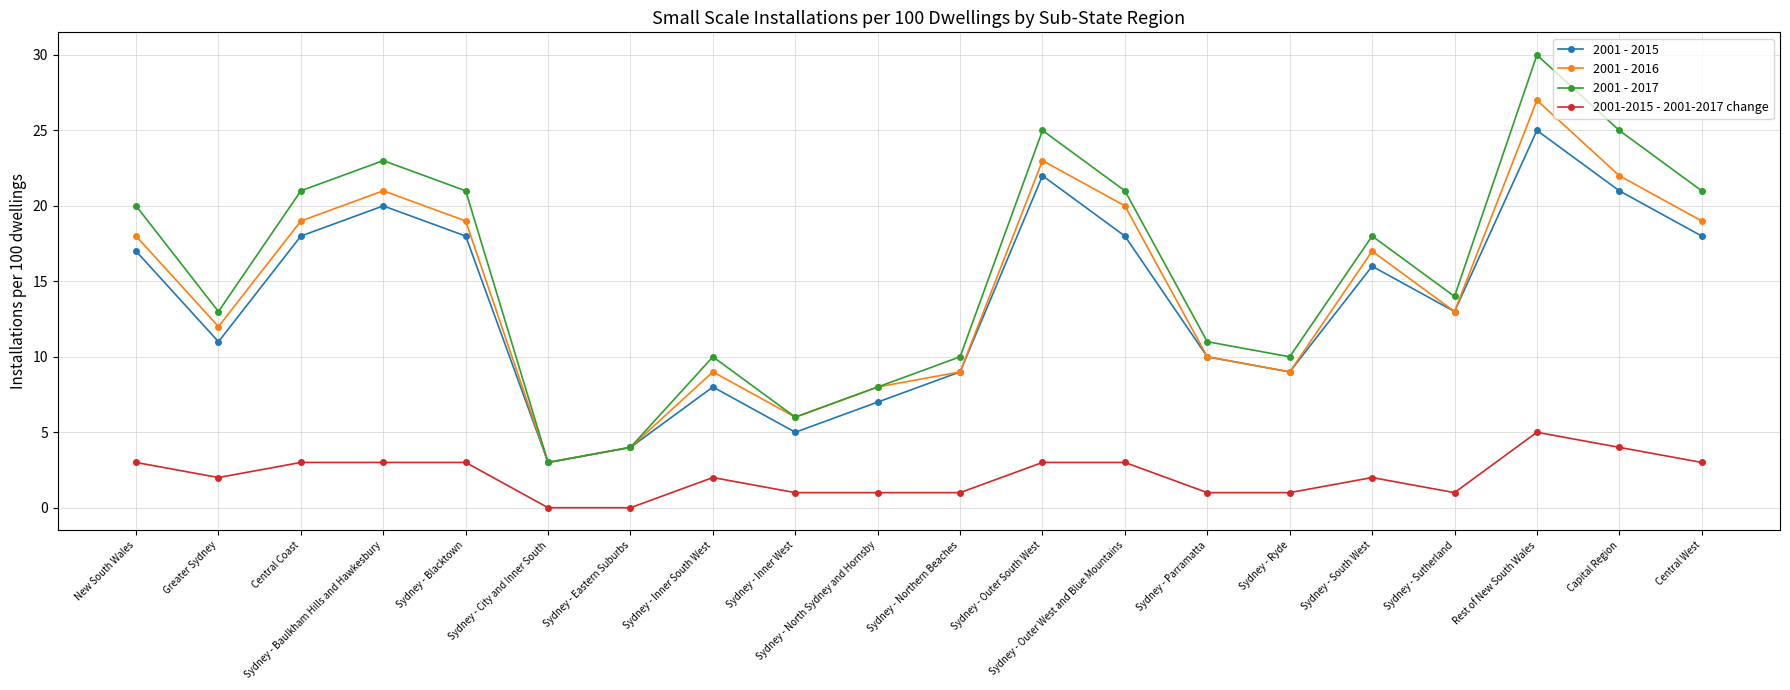

What is the total value across all series at Sydney - Sutherland?

41